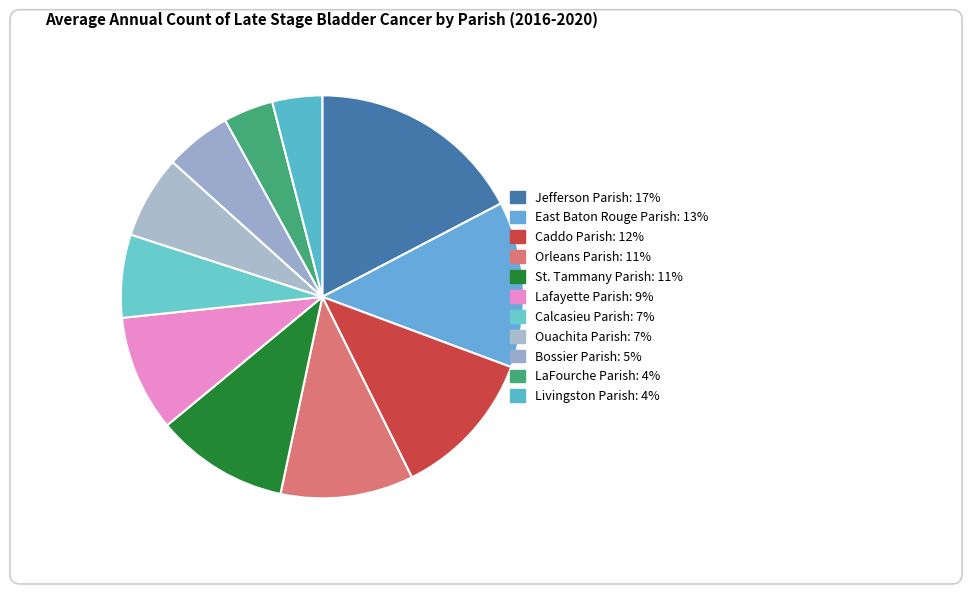

Count the number of slices in the pie.

11